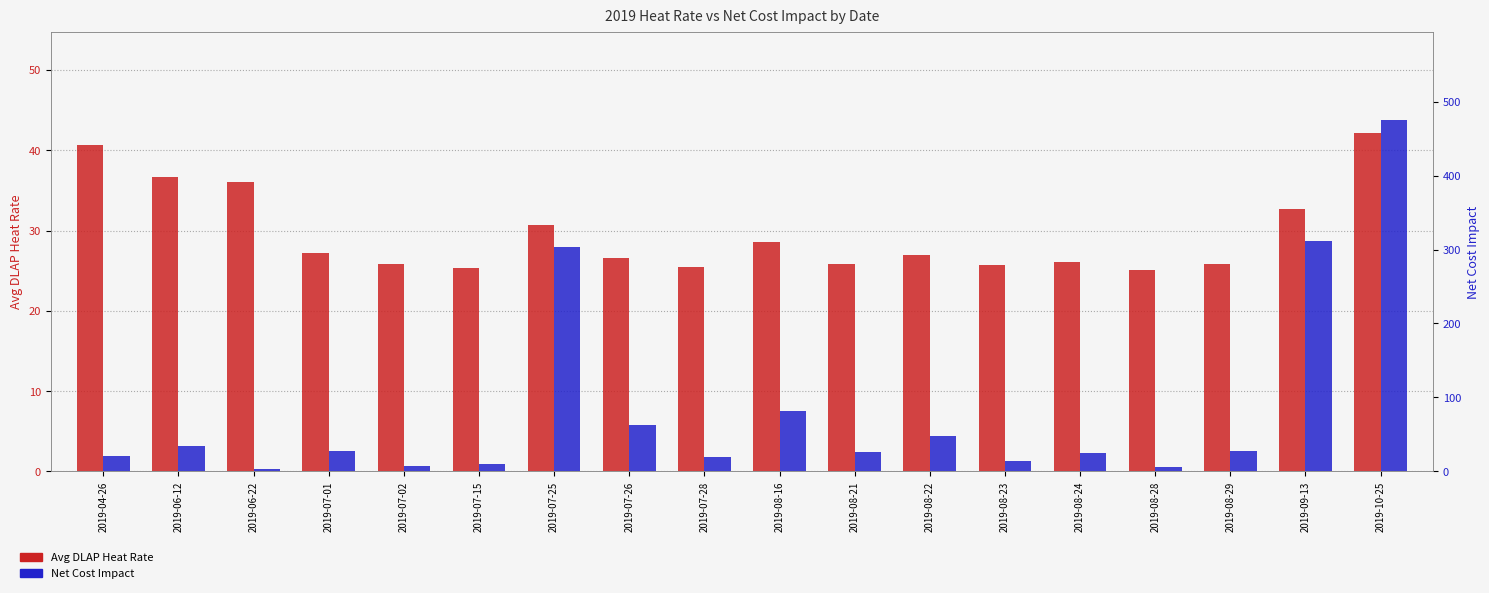

How many bars are there in total?

36